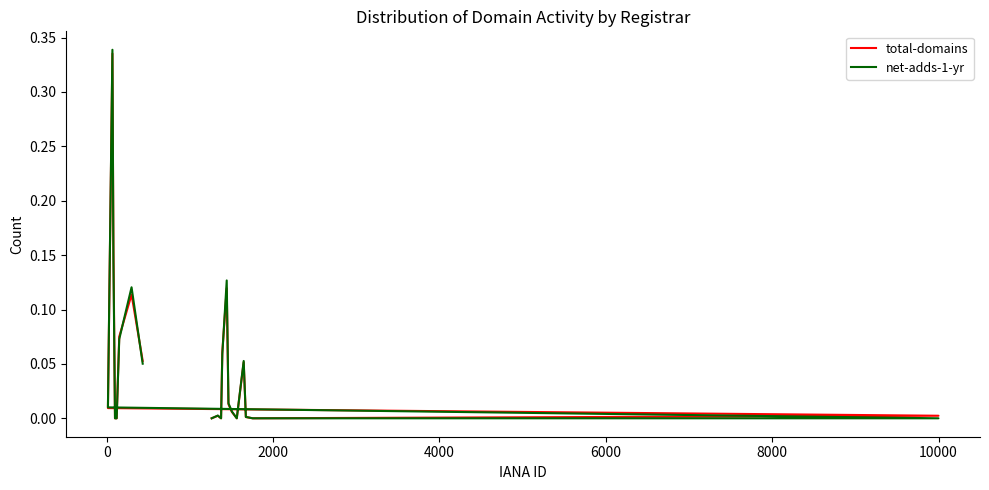

Is it true that net-adds-1-yr equals 0.1 at 17?

False